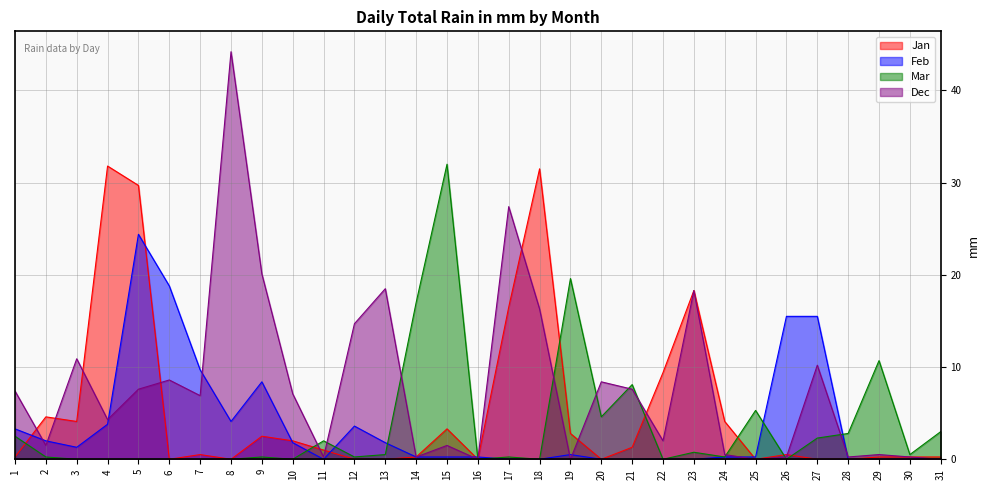

Reading left to right, transcribe all the data shown in this chart.

Jan: 1=0.2	2=4.6	3=4.1	4=31.8	5=29.7	6=0.0	7=0.5	8=0.0	9=2.5	10=2.0	11=1.0	12=0.0	13=0.0	14=0.2	15=3.3	16=0.0	17=16.5	18=31.5	19=2.8	20=0.0	21=1.3	22=9.4	23=18.3	24=4.1	25=0.0	26=0.5	27=0.0	28=0.0	29=0.2	30=0.2	31=0.2
Feb: 1=3.3	2=2.0	3=1.3	4=3.8	5=24.4	6=18.8	7=9.7	8=4.1	9=8.4	10=1.8	11=0.0	12=3.6	13=1.8	14=0.2	15=0.2	16=0.2	17=0.0	18=0.0	19=0.5	20=0.0	21=0.0	22=0.0	23=0.0	24=0.2	25=0.2	26=15.5	27=15.5	28=0.0	29=0.0	30=0.0	31=0.0
Mar: 1=2.5	2=0.2	3=0.0	4=0.0	5=0.0	6=0.0	7=0.0	8=0.0	9=0.2	10=0.0	11=2.0	12=0.2	13=0.5	14=17.0	15=32.0	16=0.0	17=0.2	18=0.0	19=19.6	20=4.6	21=8.1	22=0.0	23=0.8	24=0.2	25=5.3	26=0.0	27=2.3	28=2.8	29=10.7	30=0.5	31=3.0
Dec: 1=7.4	2=1.5	3=10.9	4=4.3	5=7.6	6=8.6	7=6.9	8=44.2	9=20.1	10=7.1	11=0.2	12=14.7	13=18.5	14=0.2	15=1.5	16=0.0	17=27.4	18=16.3	19=0.0	20=8.4	21=7.6	22=2.0	23=18.3	24=0.5	25=0.0	26=0.2	27=10.2	28=0.2	29=0.5	30=0.2	31=0.0